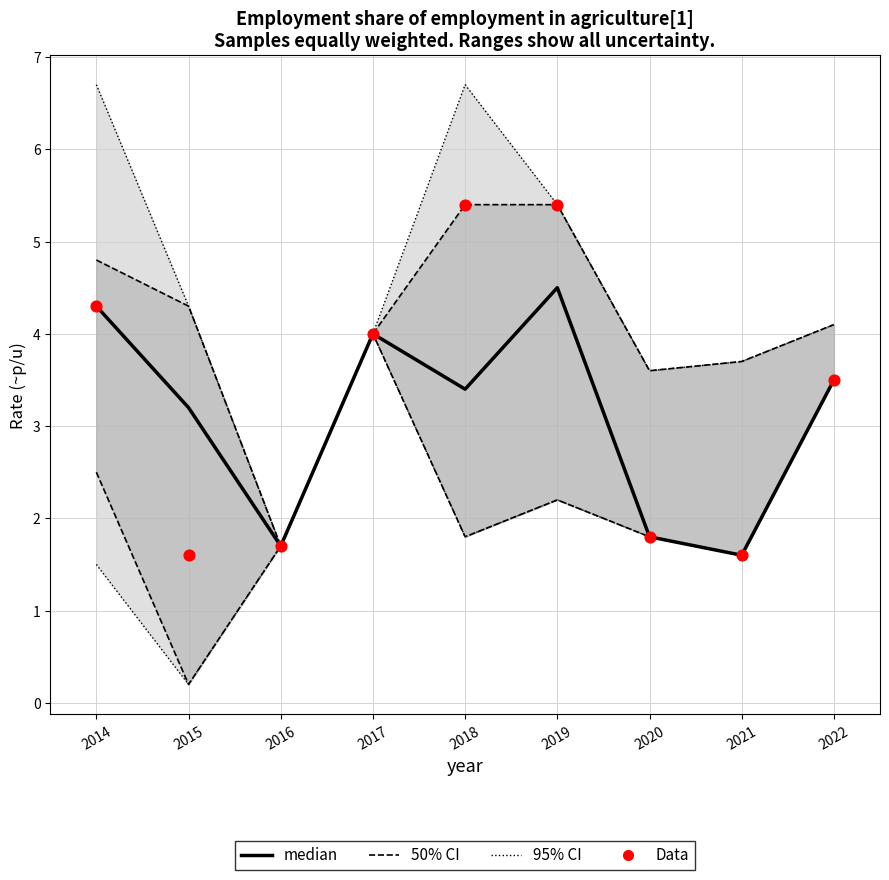

Which series has the largest Y range (max minus min)?

Data